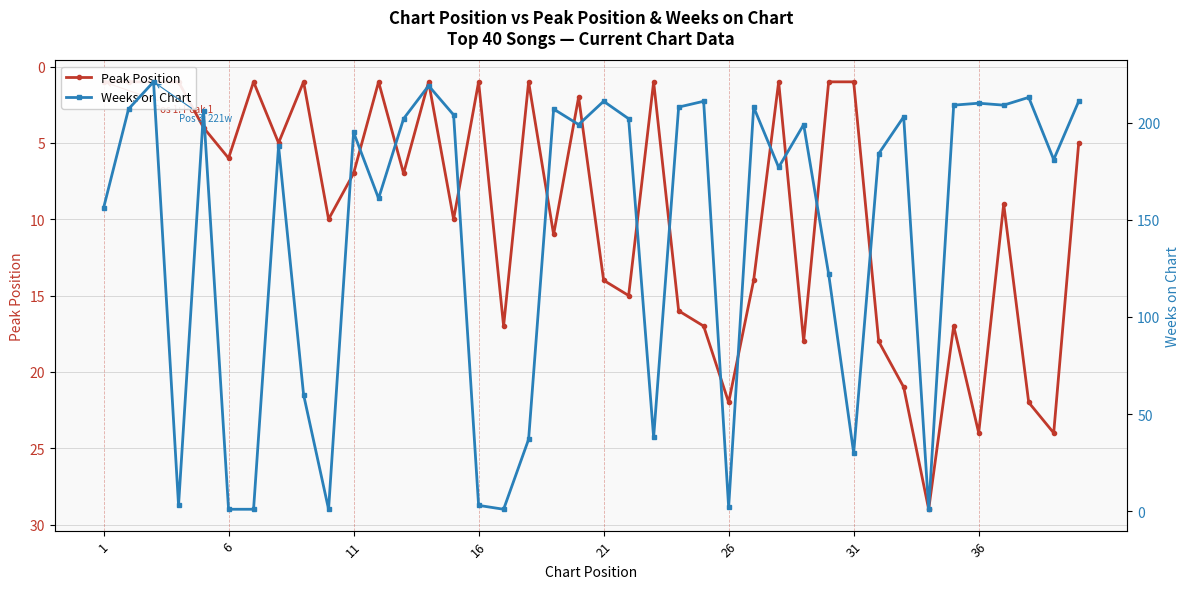

How many intersections are there between Weeks on Chart and Peak Position?

9